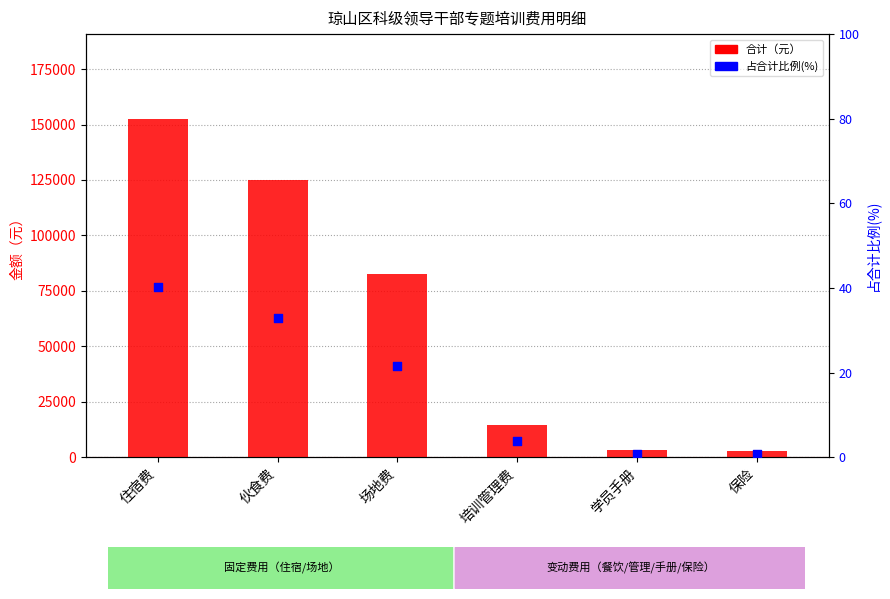

Is the value of 合计（元） at 保险 greater than the value of 占合计比例(%) at 伙食费?

Yes